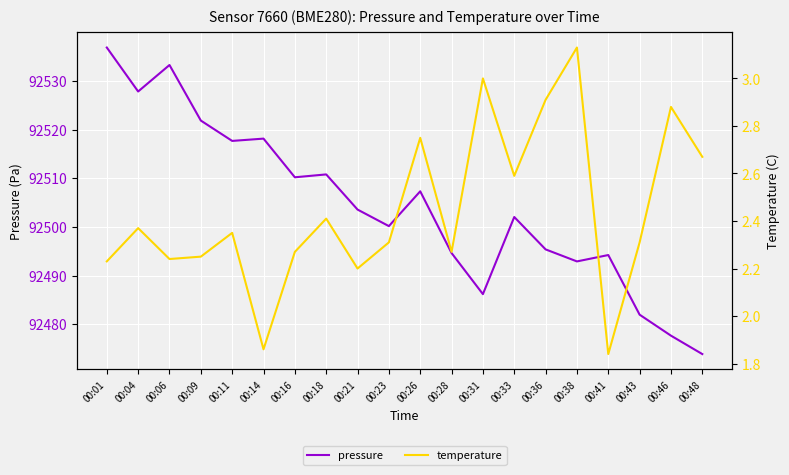

What is the difference between the second highest and minimum values in the temperature series?

1.2